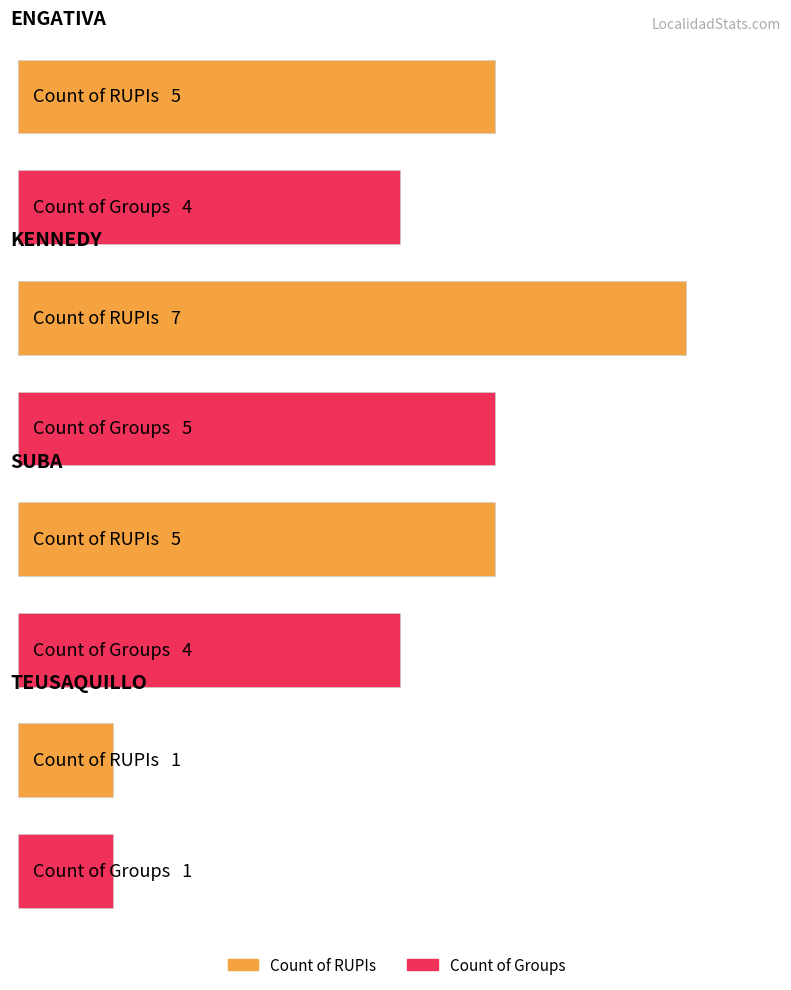

What is the average value of the Count of Groups series?

4